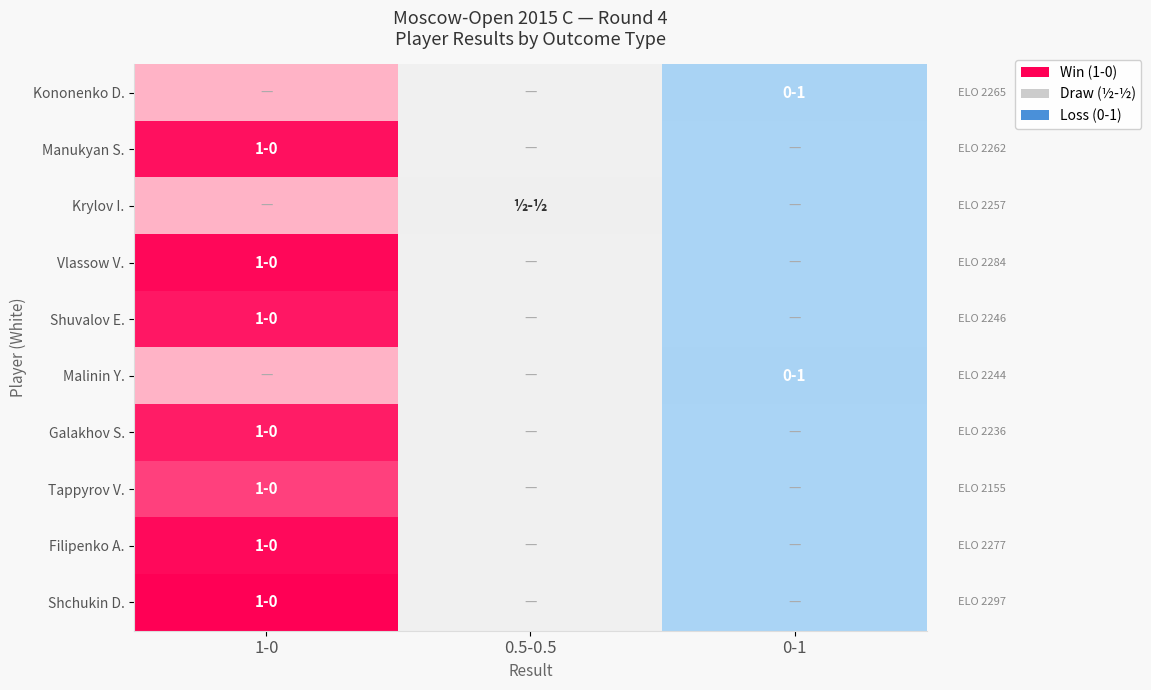

Is it true that 3.0 equals 1 at 2284?

True